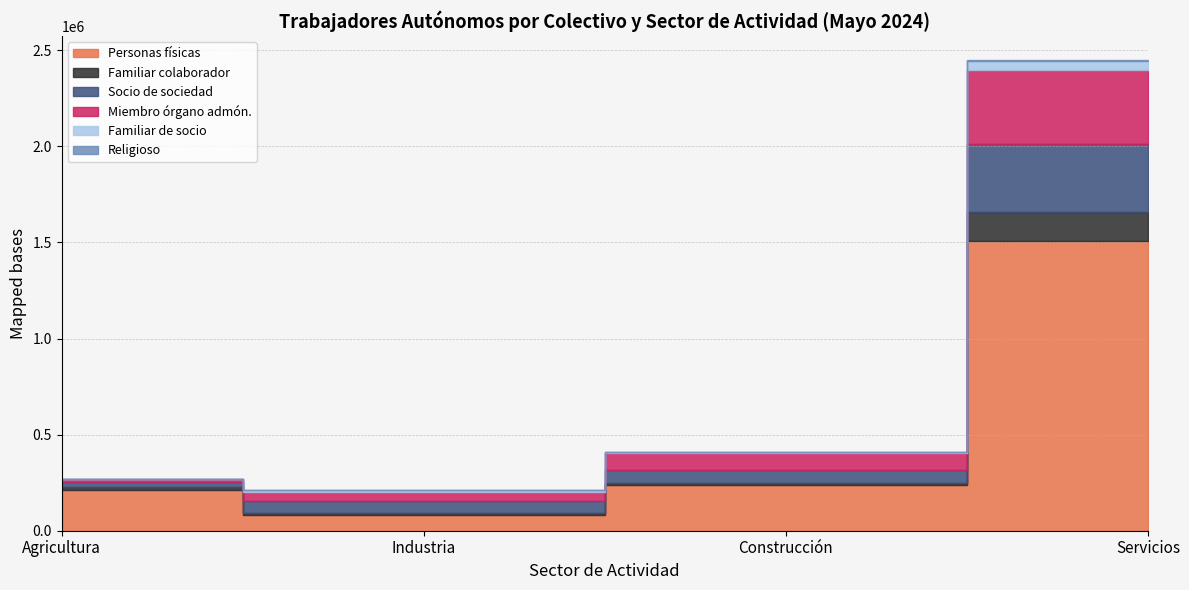

The value of Socio de sociedad at Servicios is 93491. True or false?

False